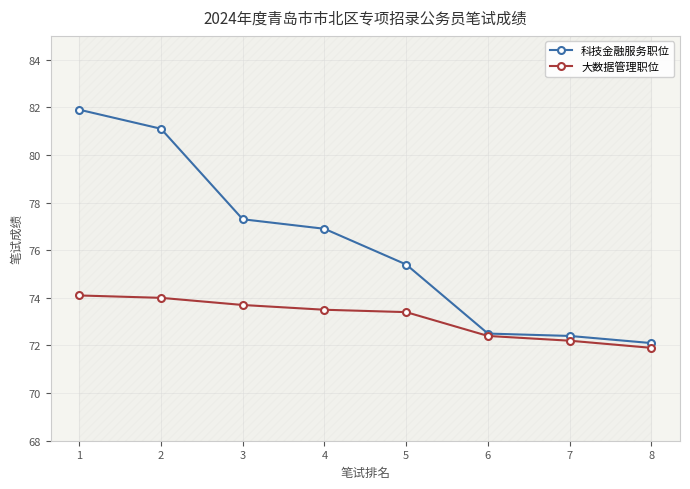

What are all the series names shown in the legend?

科技金融服务职位, 大数据管理职位